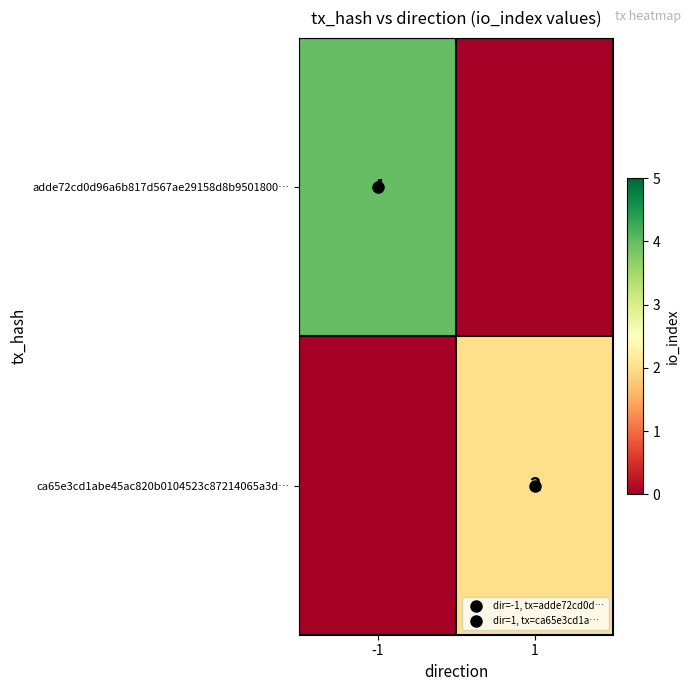

What is the difference between the adde72cd0d96a6b817d567ae29158d8b9501800… values at 1 and -1?

4